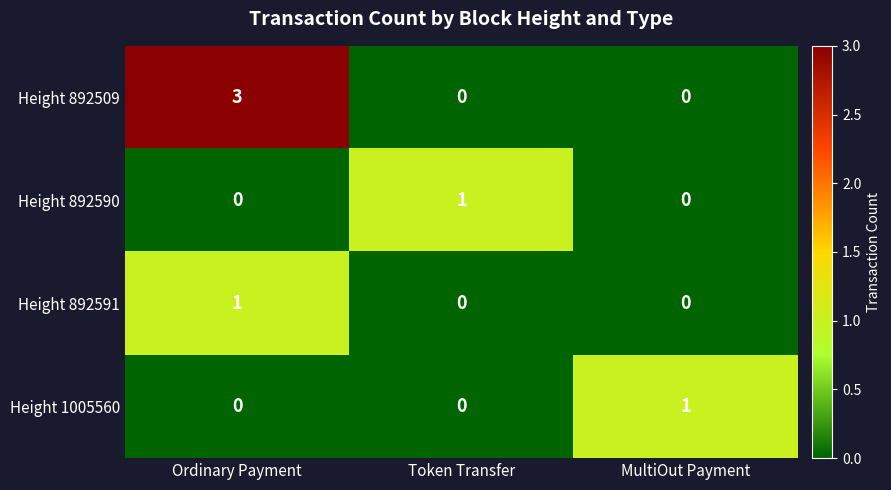

Which series has the widest spread of values?

Height 892509